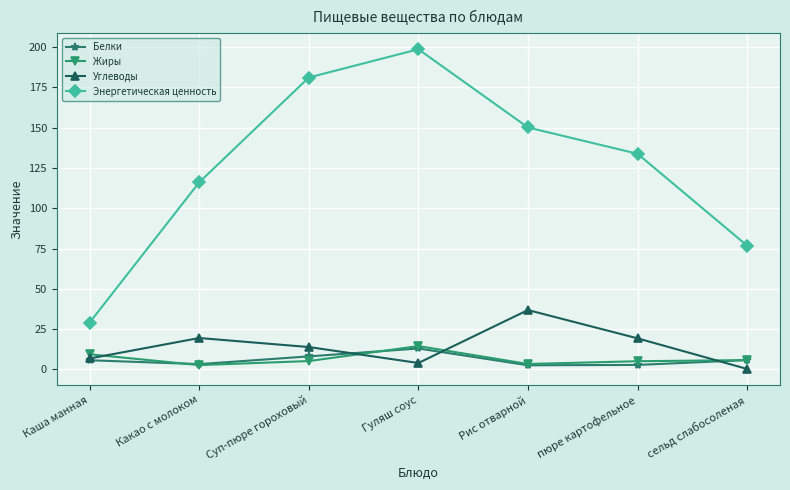

What is the difference between the second highest and second lowest values in the Энергетическая ценность series?

104.3